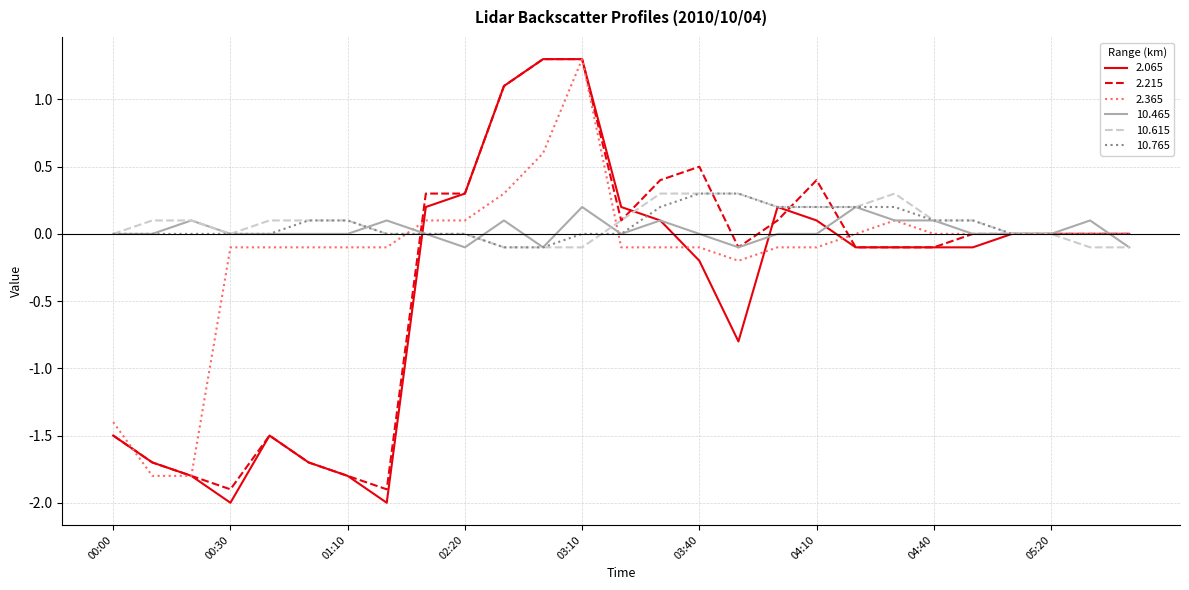

What is the smallest value displayed?

-2.0